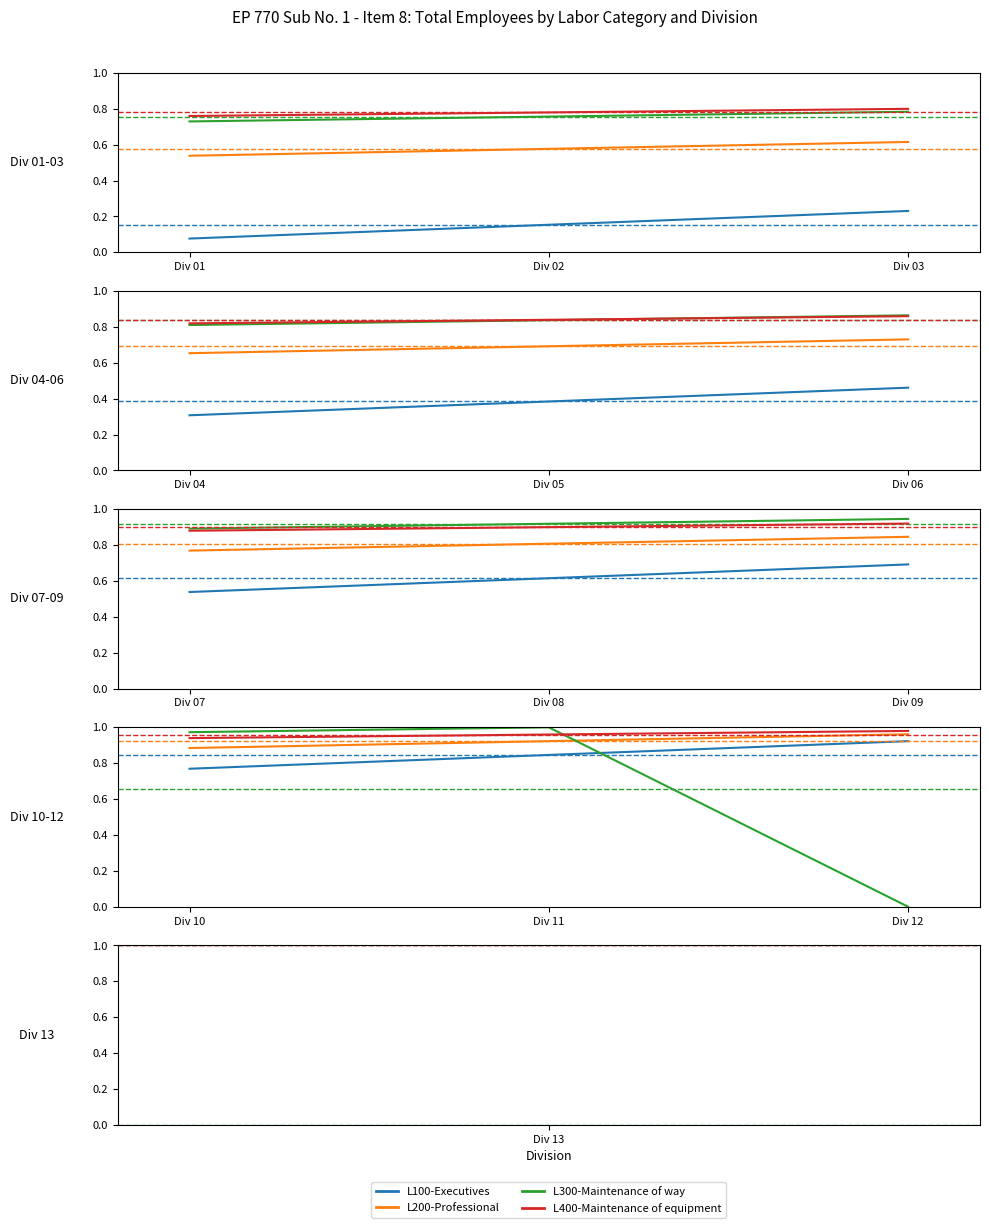

True or false: L400-Maintenance of equipment and stores has a value of 0.8 at Div 01.

True